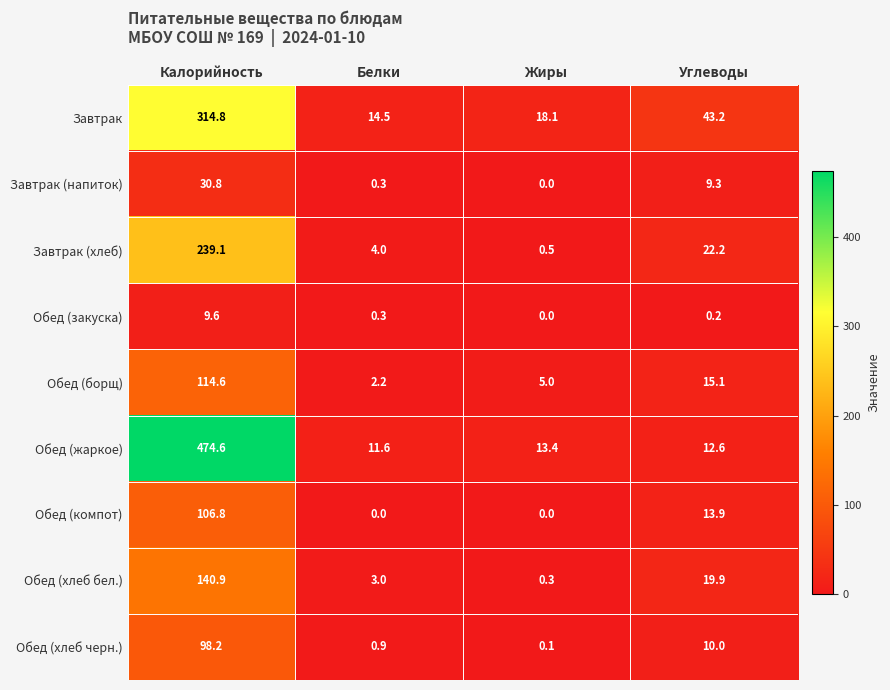

How many categories are shown in the chart?

4